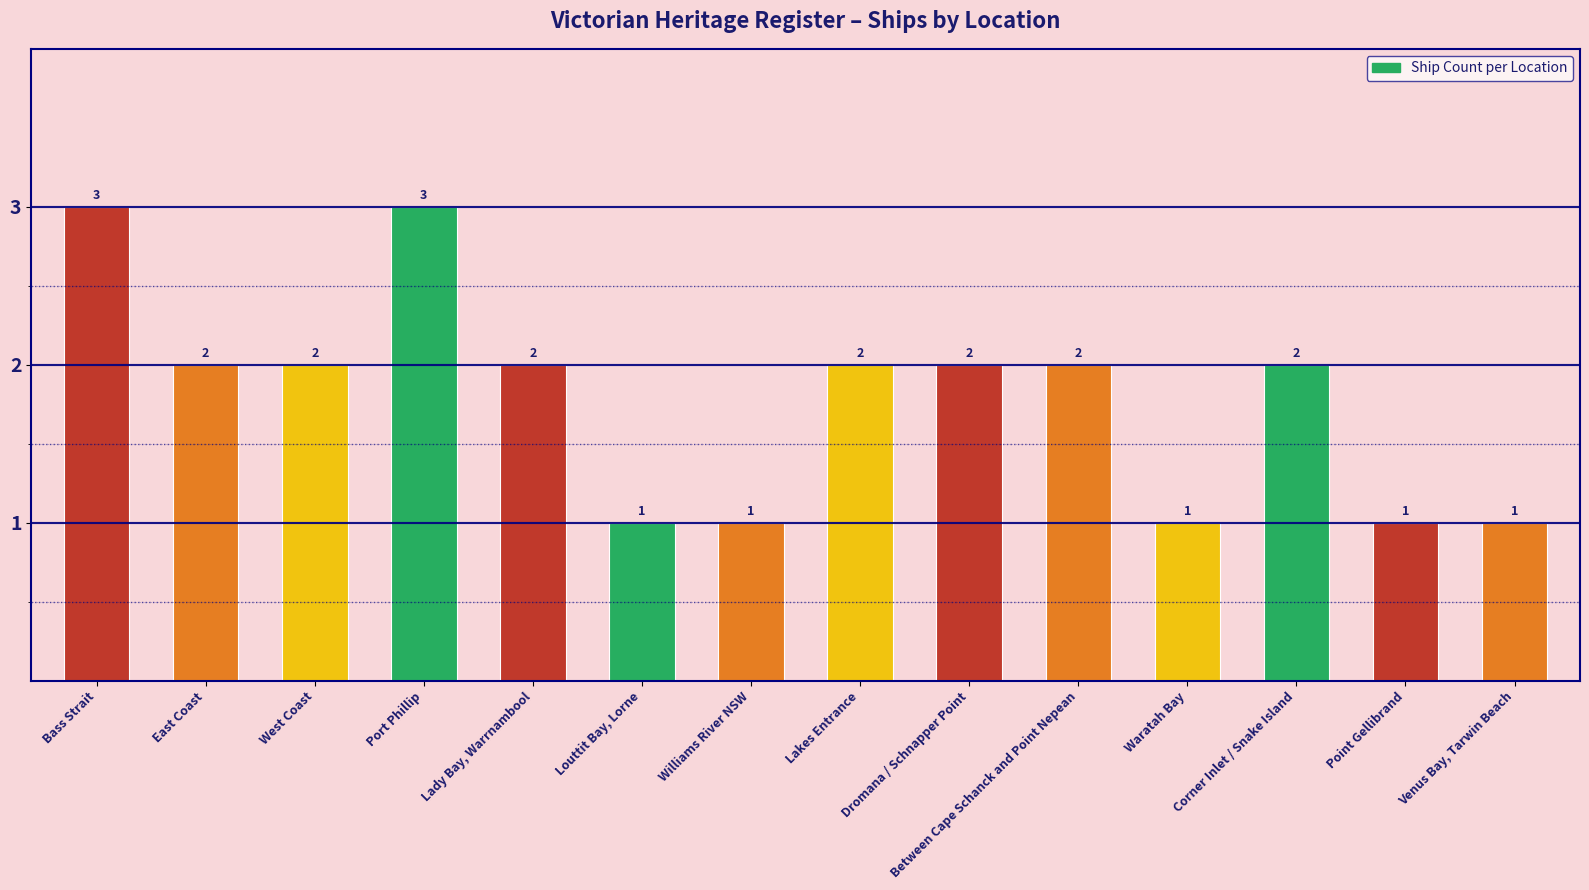

The chart shows a value of 1 at Between Cape Schanck and Point Nepean. True or false?

False